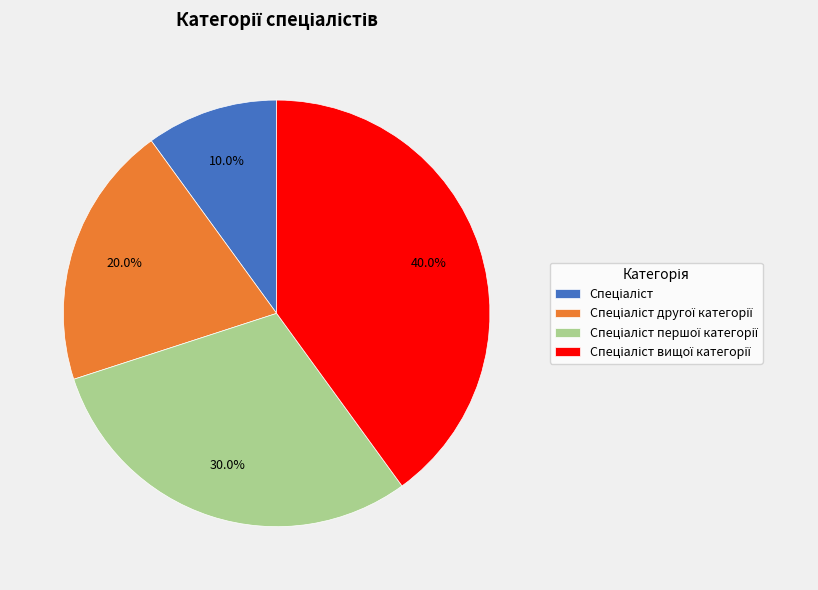

To the nearest percent, what is the difference between the largest and smallest slice percentages?

30%